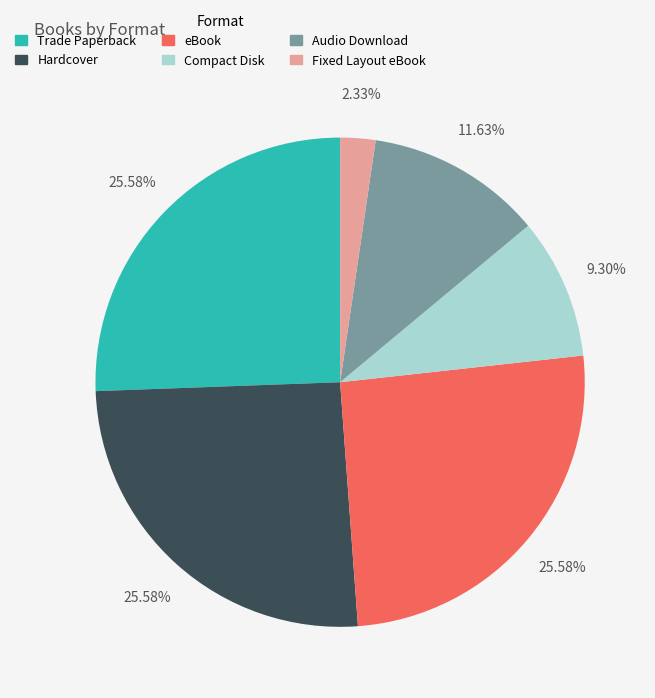

How many segments does this pie chart have?

6